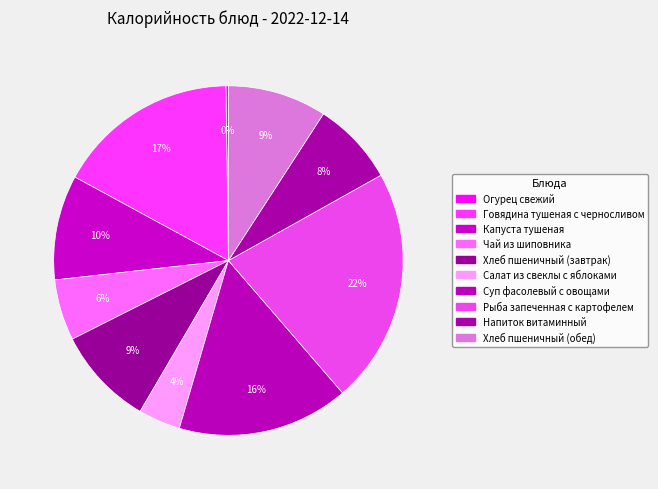

To the nearest percent, what percentage of the pie is Суп фасолевый с овощами?

16%